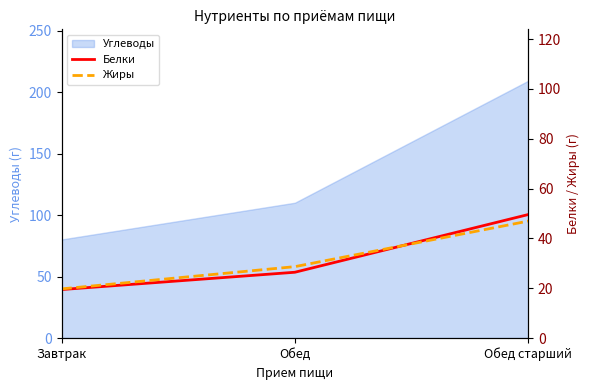

The Белки series shows 5.3 at Завтрак. True or false?

False